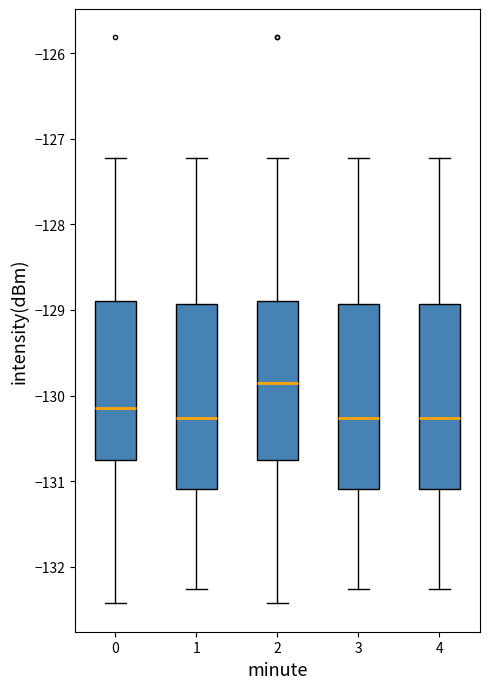

Where is the upper edge of the box at x = 4 on the y-axis? The values are not printed on the chart, so give them approximately, as read against the axis.

-128.9